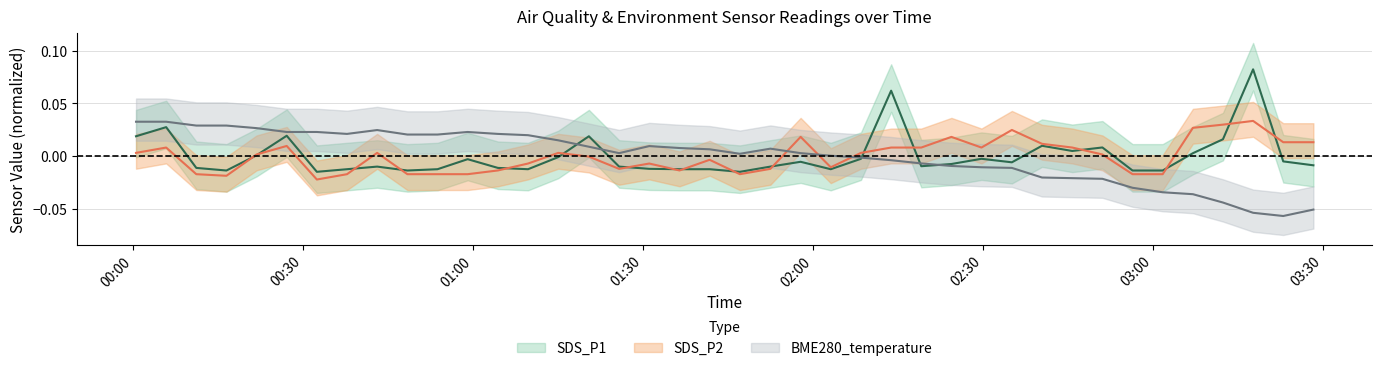

True or false: SDS_P2 and SDS_P1 cross at least once.

True